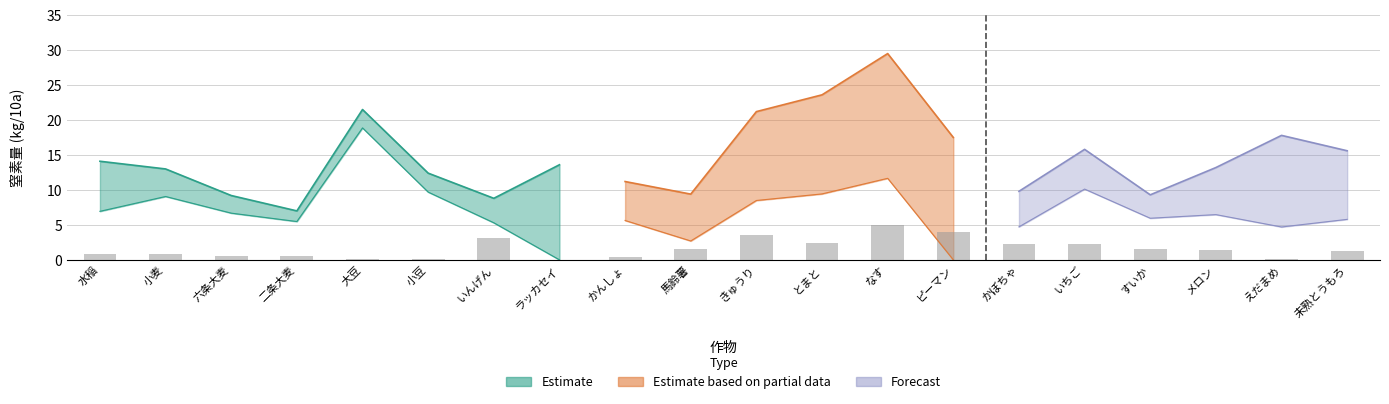

How many data points does each series have?

20